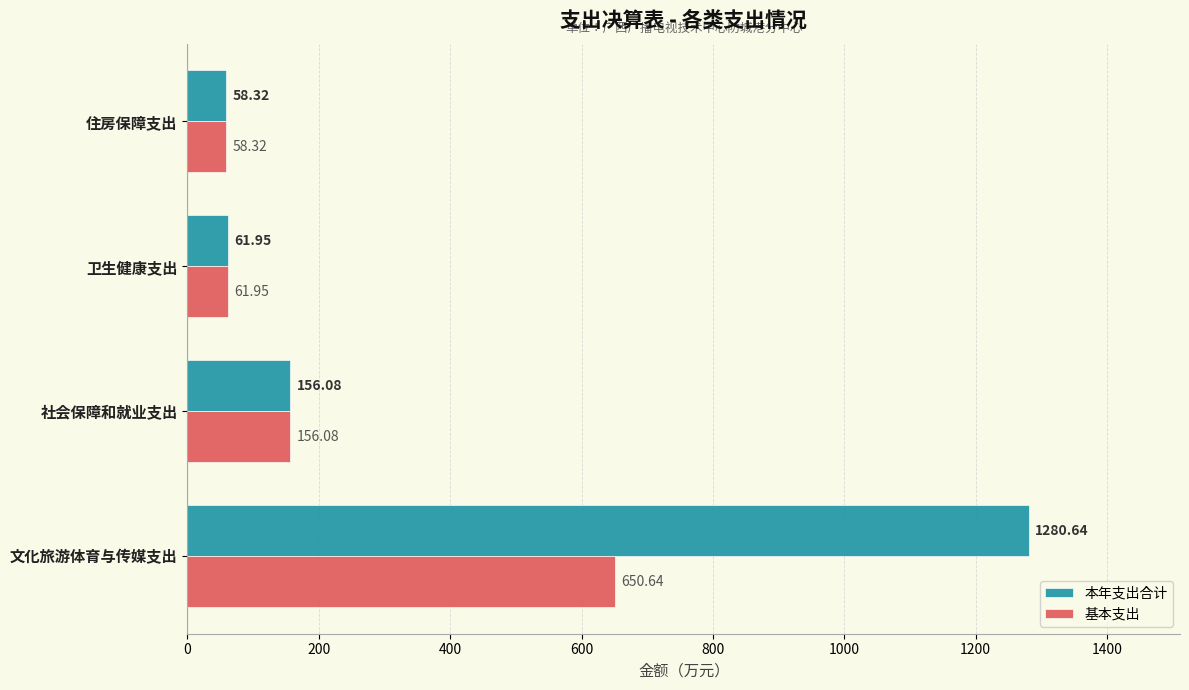

What is the difference between the second highest and minimum values in the 本年支出合计 series?

97.8